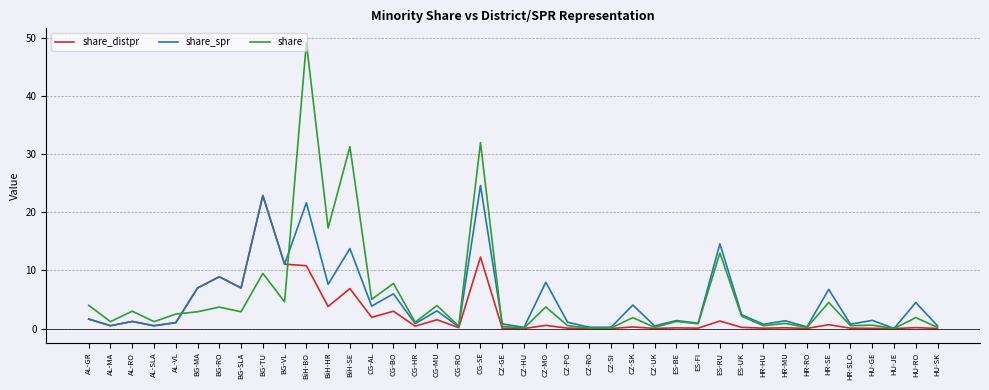

Where does the share series first go above 1?

AL-GR